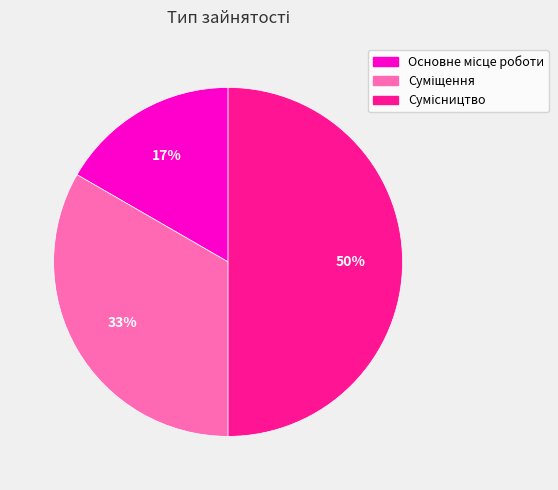

To the nearest percent, what is the difference between the largest and smallest slice percentages?

33%